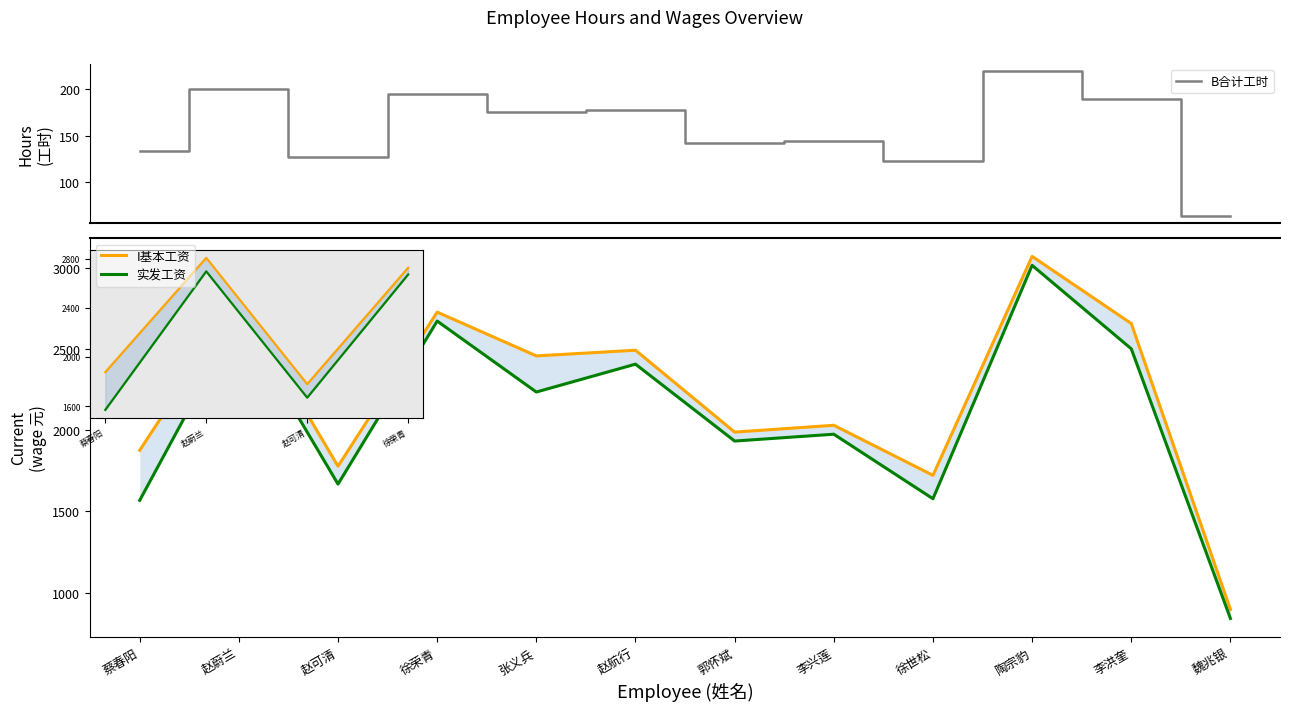

What is the spread (max minus min) of values at 赵航行?

2314.0